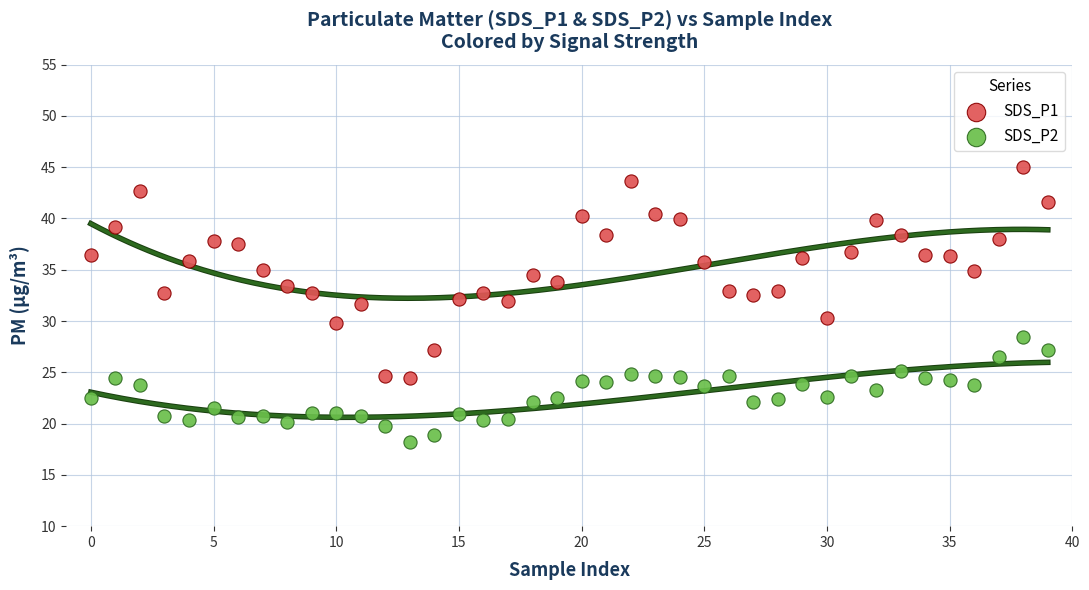

Which series has the widest spread of Y values?

SDS_P1